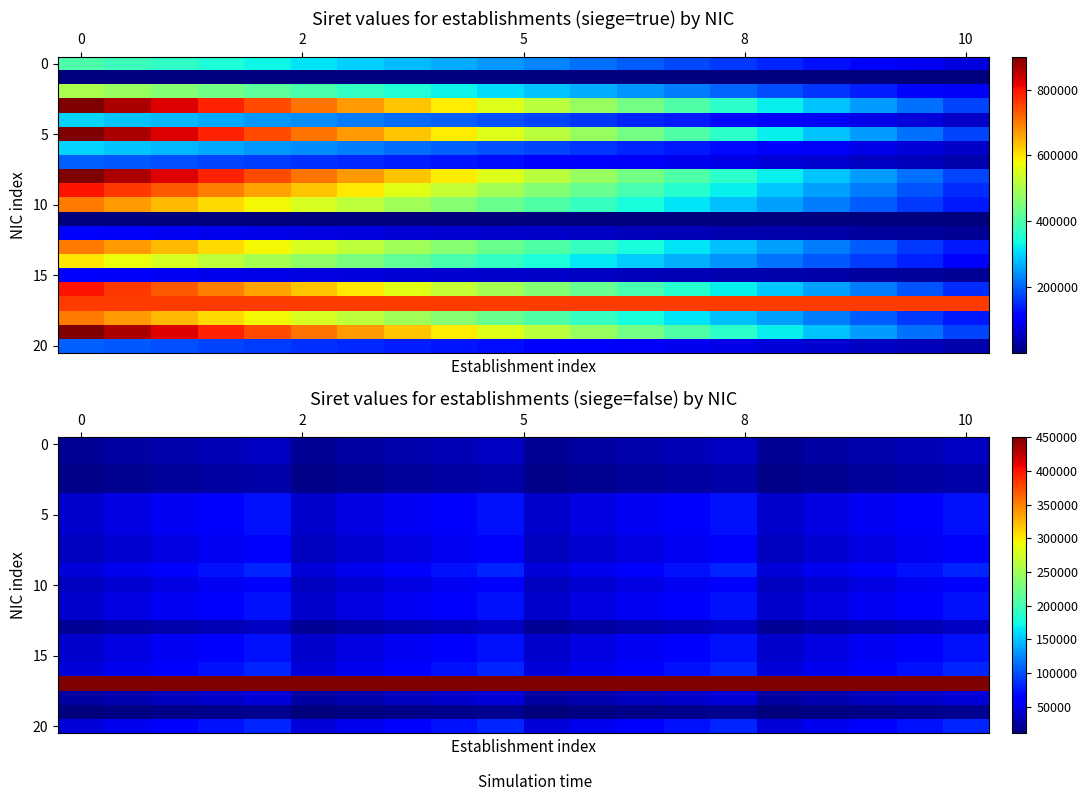

Between 0 and 16, which is larger?

16